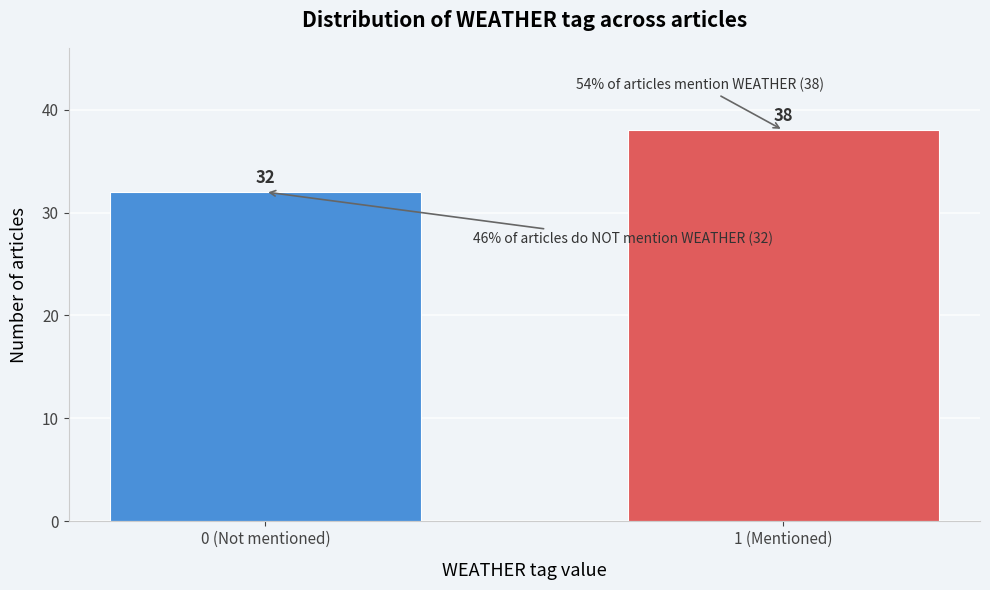

Reading right to left, list all the values displayed in this chart.

38	32